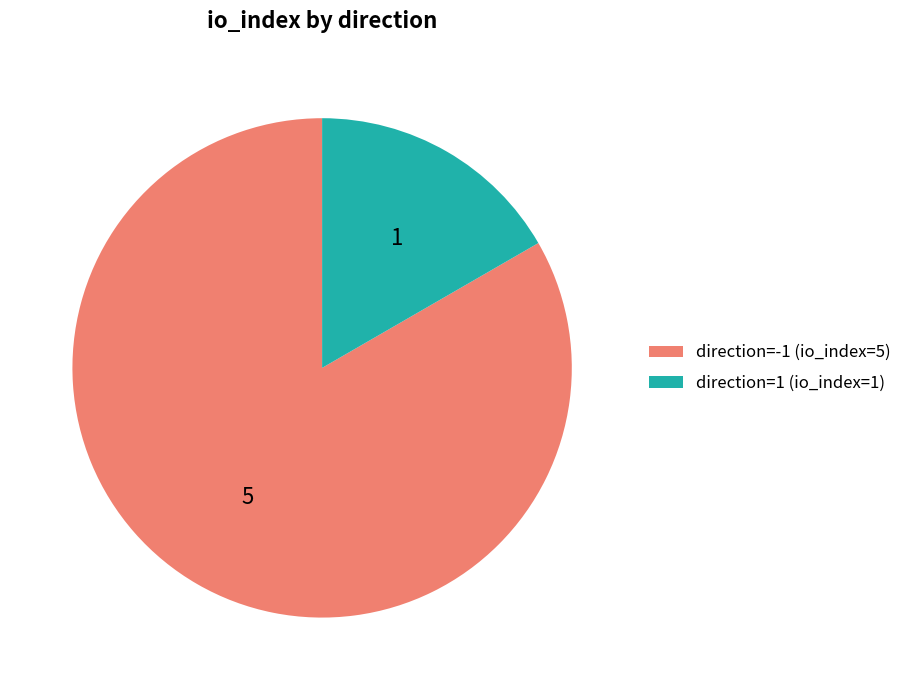

Is it true that direction=1 (io_index=1) is 29% of the pie?

False